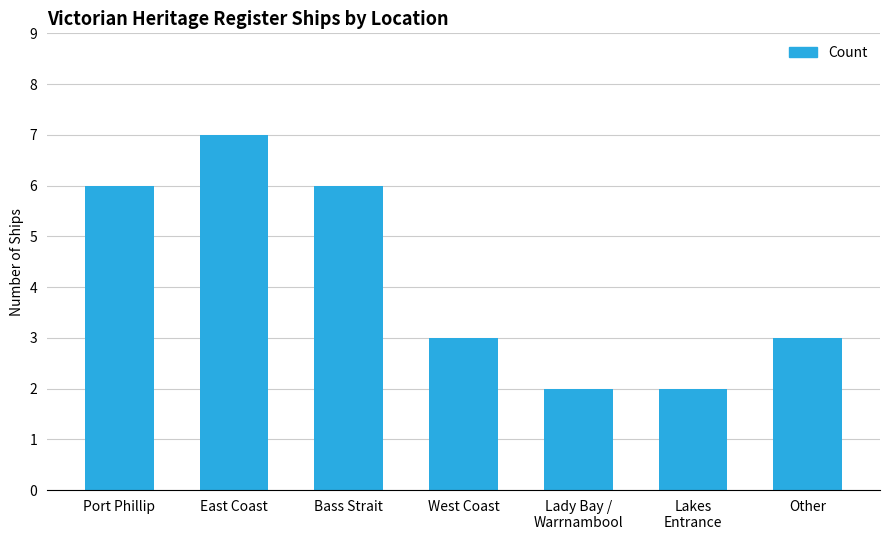

Which label corresponds to the largest value in the chart?

East Coast